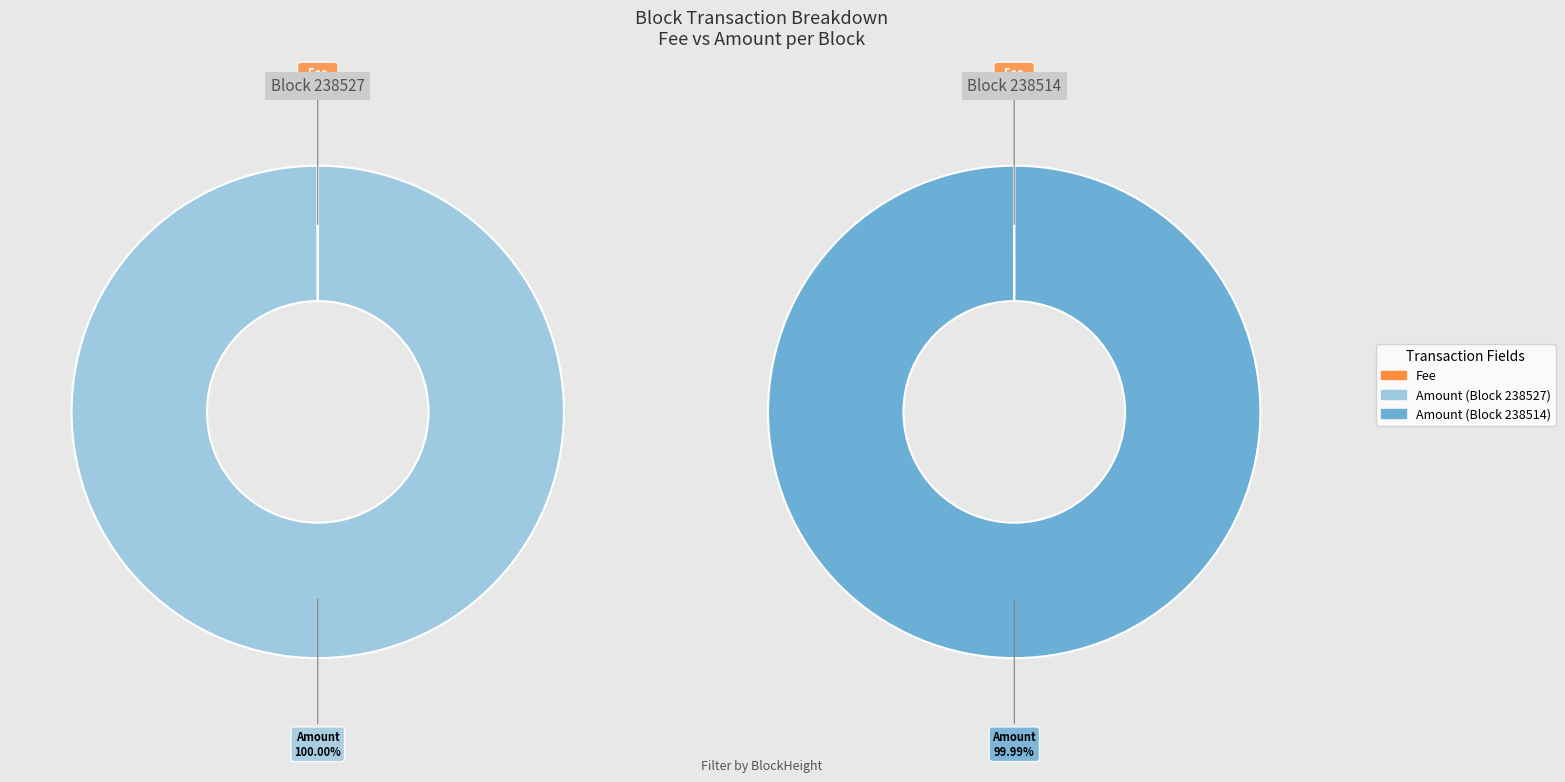

Count the number of slices in the pie.

2